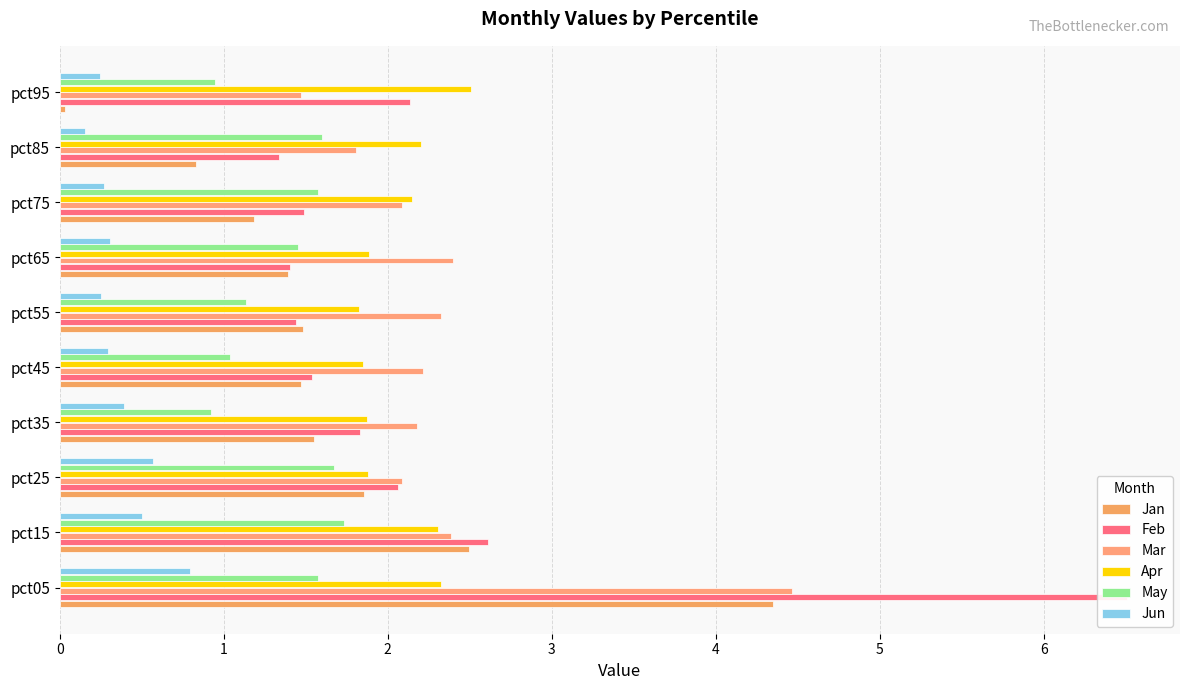

Between pct45 and pct85, which series saw the biggest shift?

Jan